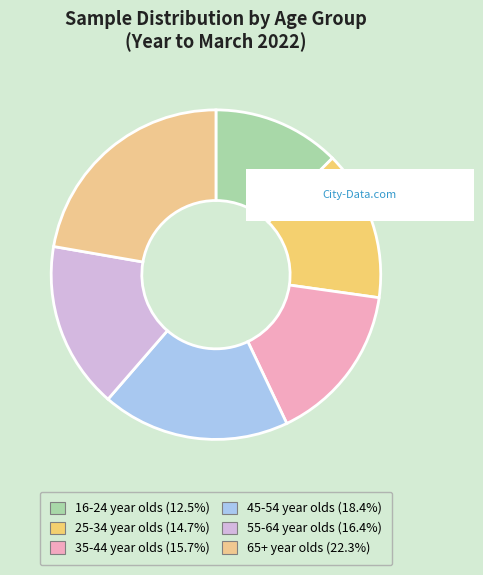

Does 16-24 year olds represent more than half of the total?

No